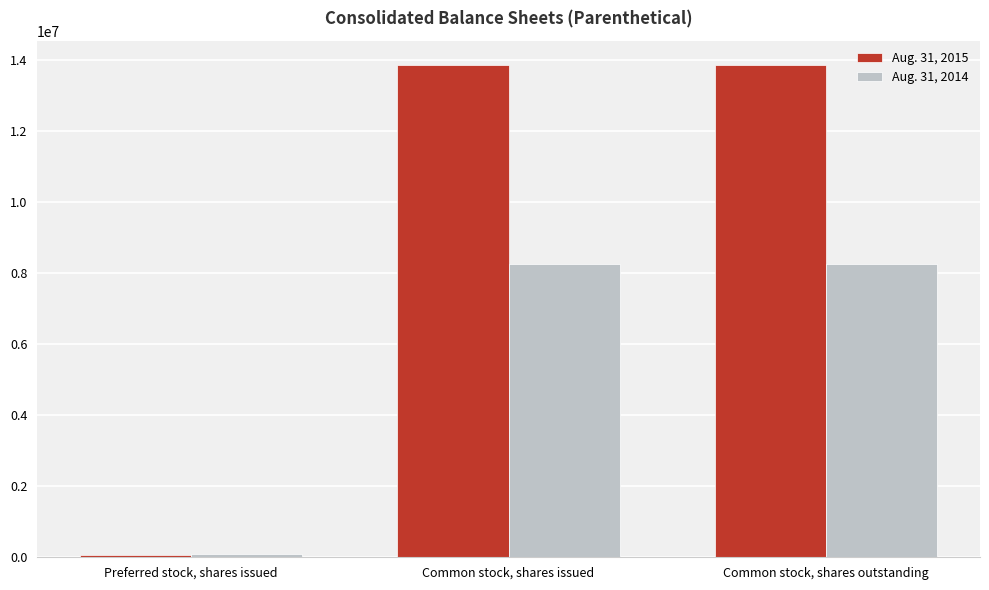

Are the bars grouped side by side (vs. stacked)?

Yes